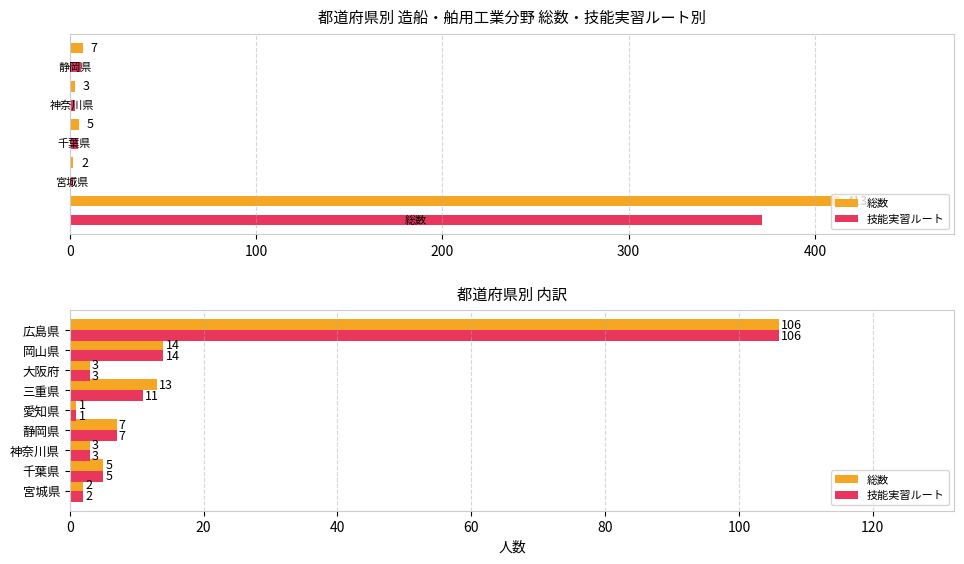

What are all the series names shown in the legend?

総数, 技能実習ルート